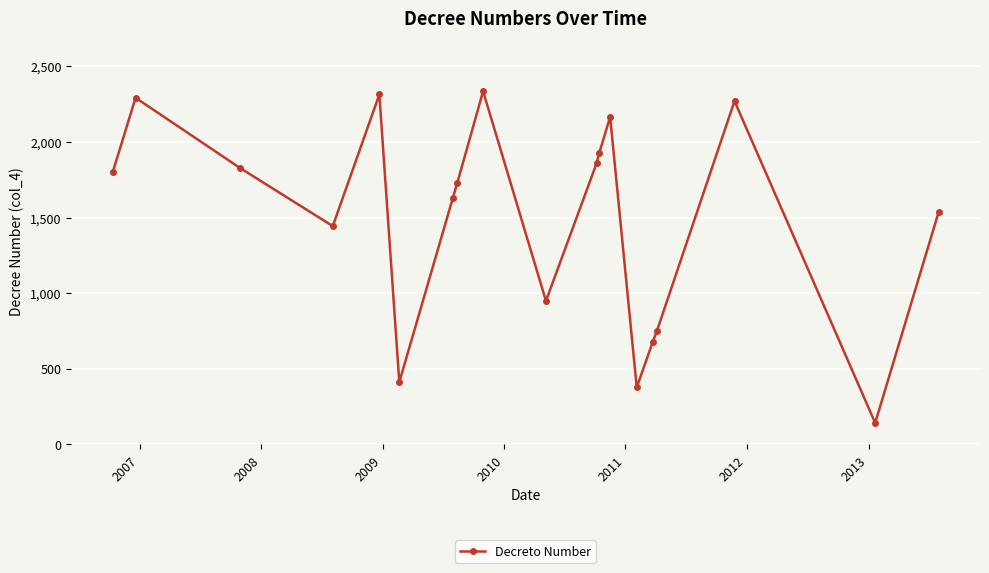

Is this an area chart (filled region under the line)?

No